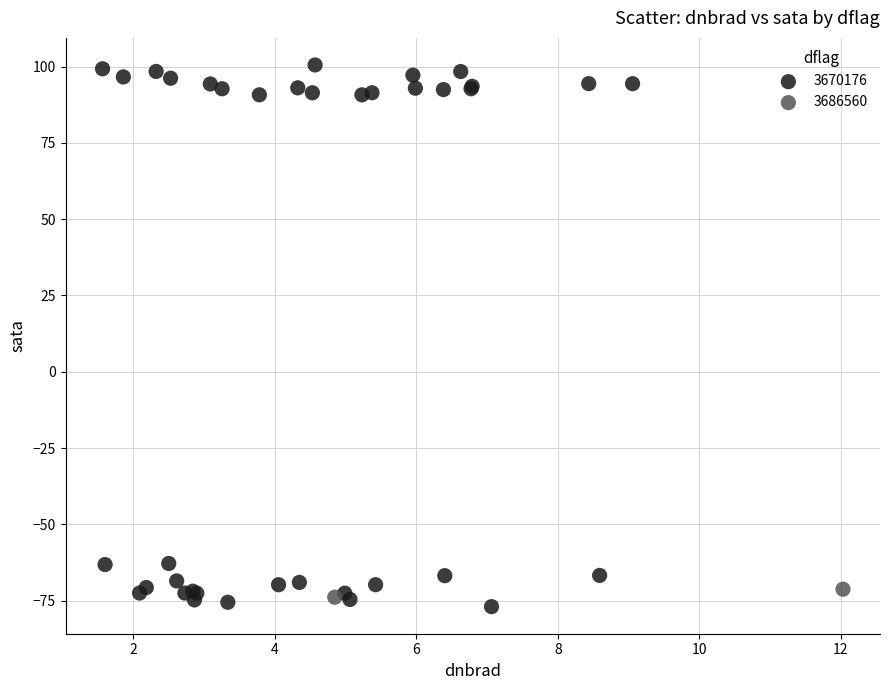

Which series has the widest spread of Y values?

3670176